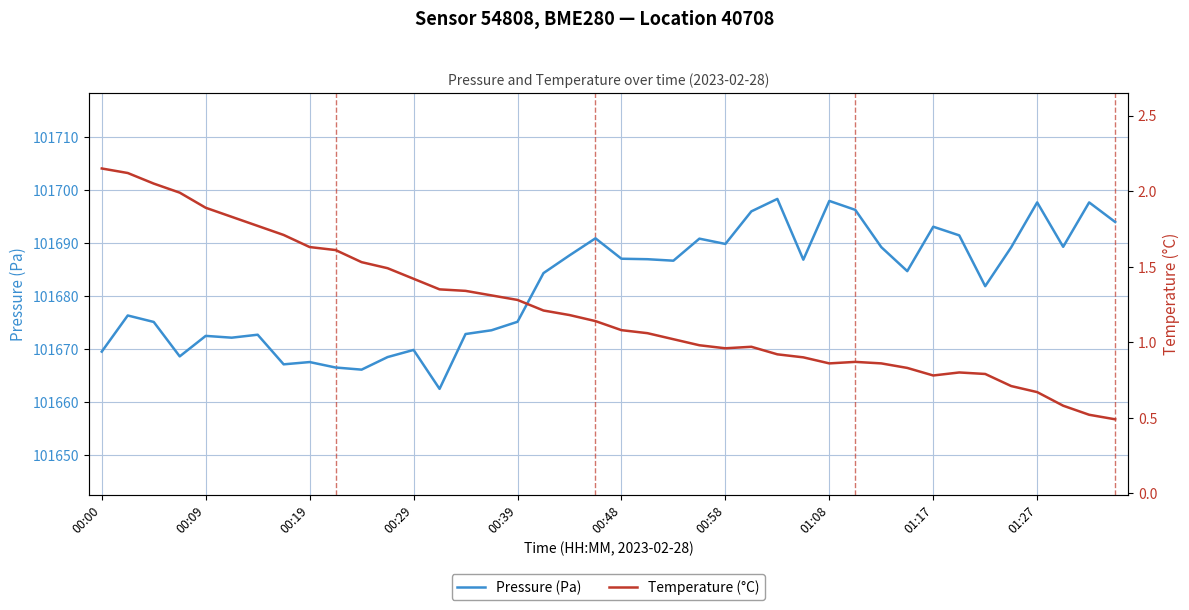

What is the lowest value of the Temperature (°C) series?

0.5